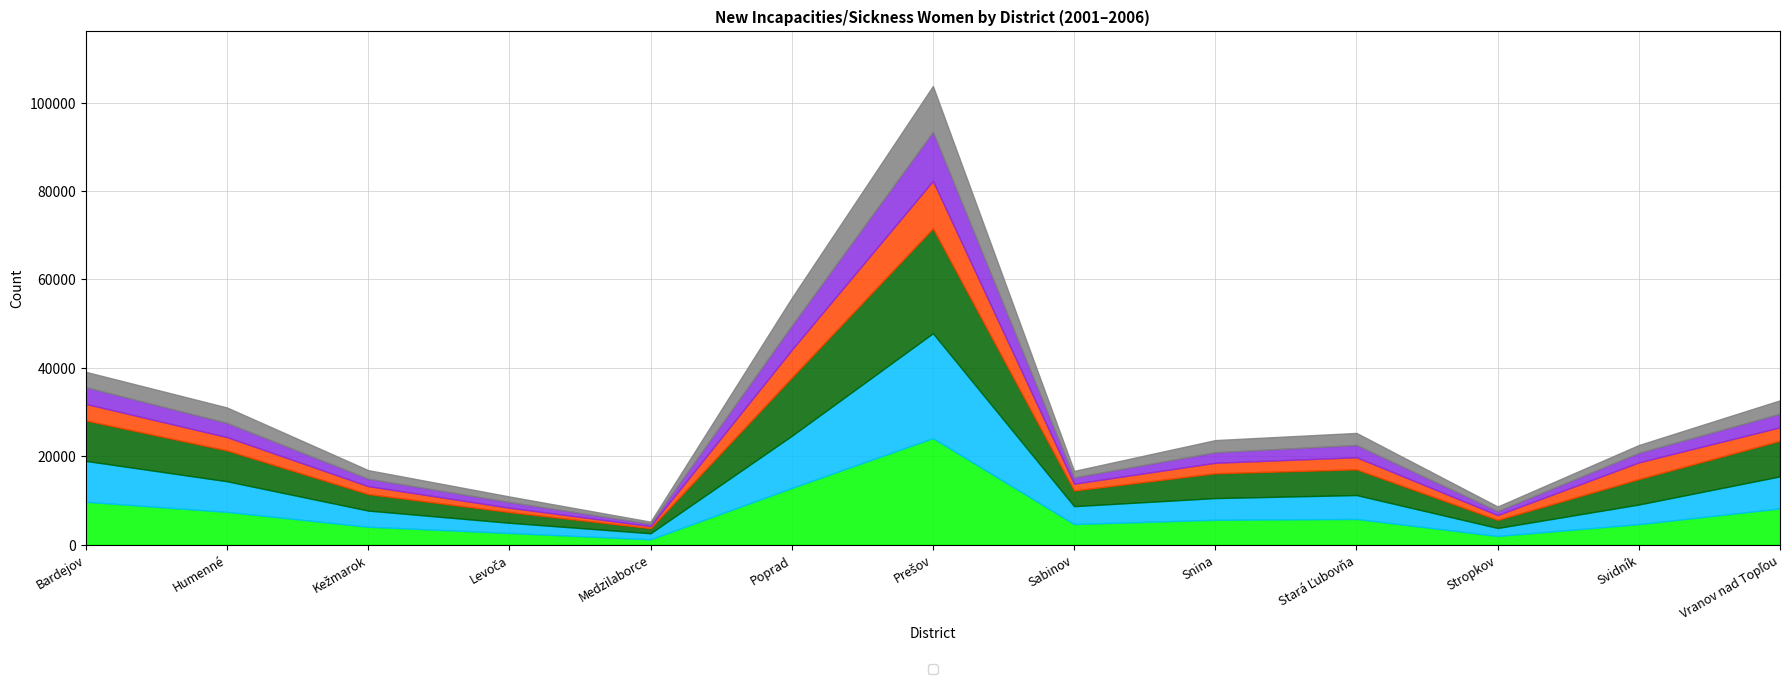

What is the difference between the maximum and minimum values in the _2003 series?

22592